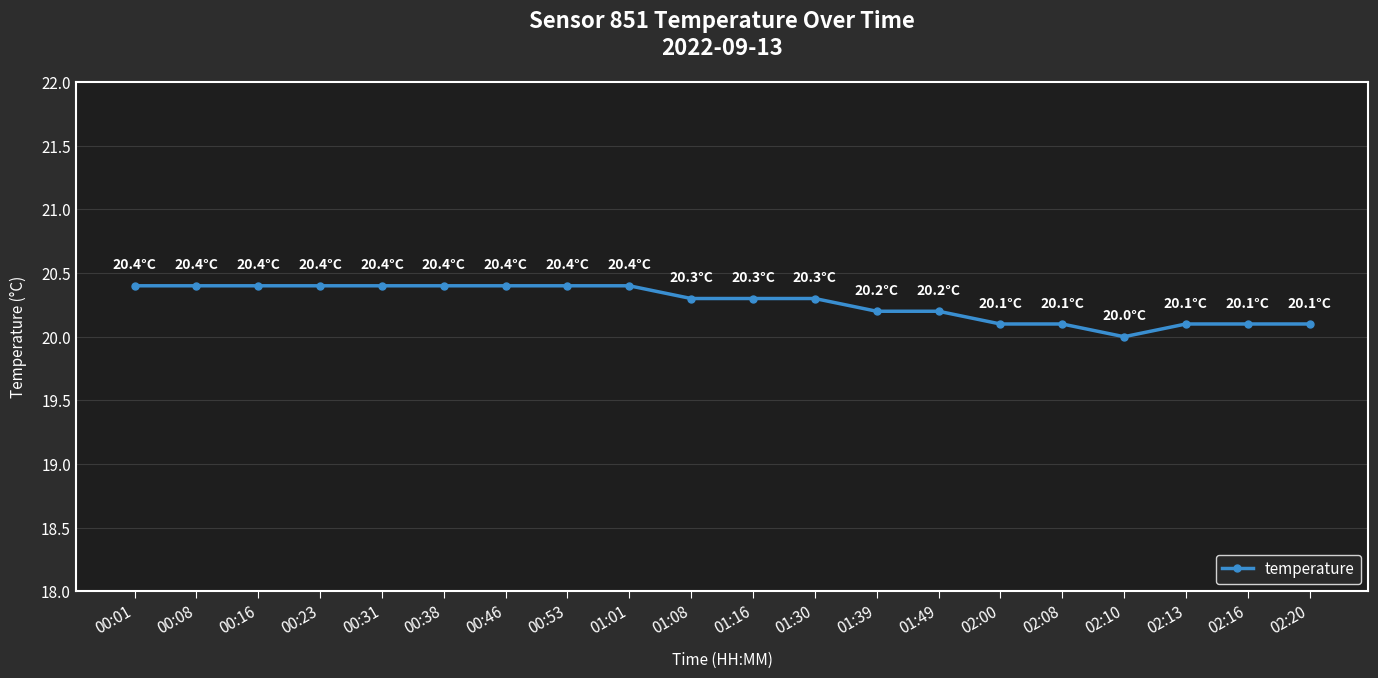

The value at 00:01 is 13.4. True or false?

False